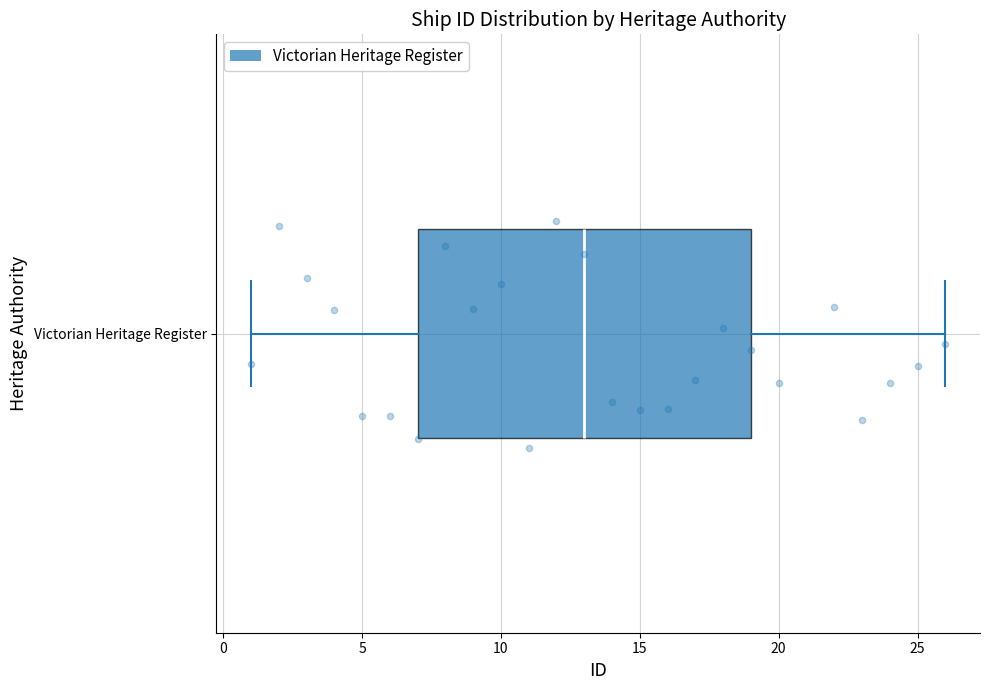

Transcribe this box plot: give where the median line is, the range the box spans, and where the two whiskers end, as read against the x-axis. The values are not printed on the chart, so give them approximately, as read against the axis.

median 13, box 7 to 19, whiskers 1 to 26